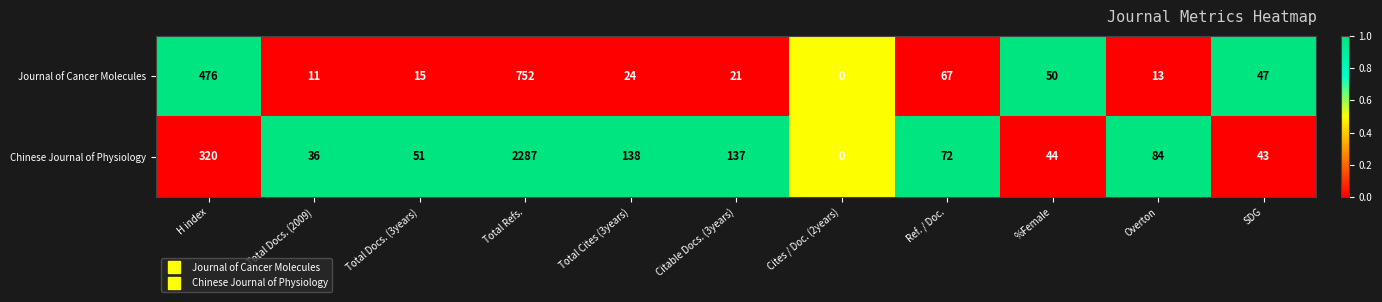

Count the number of categories in the chart.

11